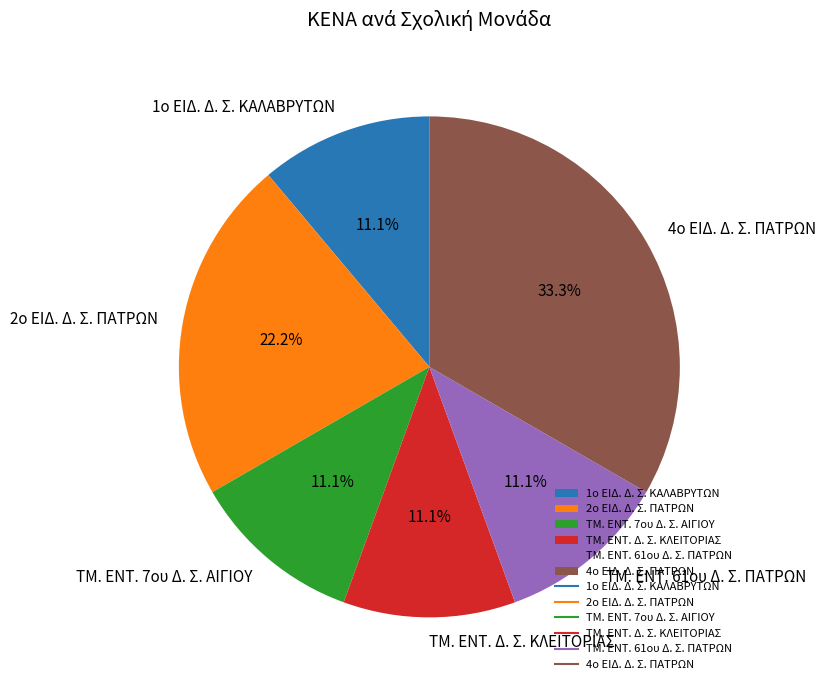

Does ΤΜ. ΕΝΤ. 7ου Δ. Σ. ΑΙΓΙΟΥ account for over 50% of the chart?

No